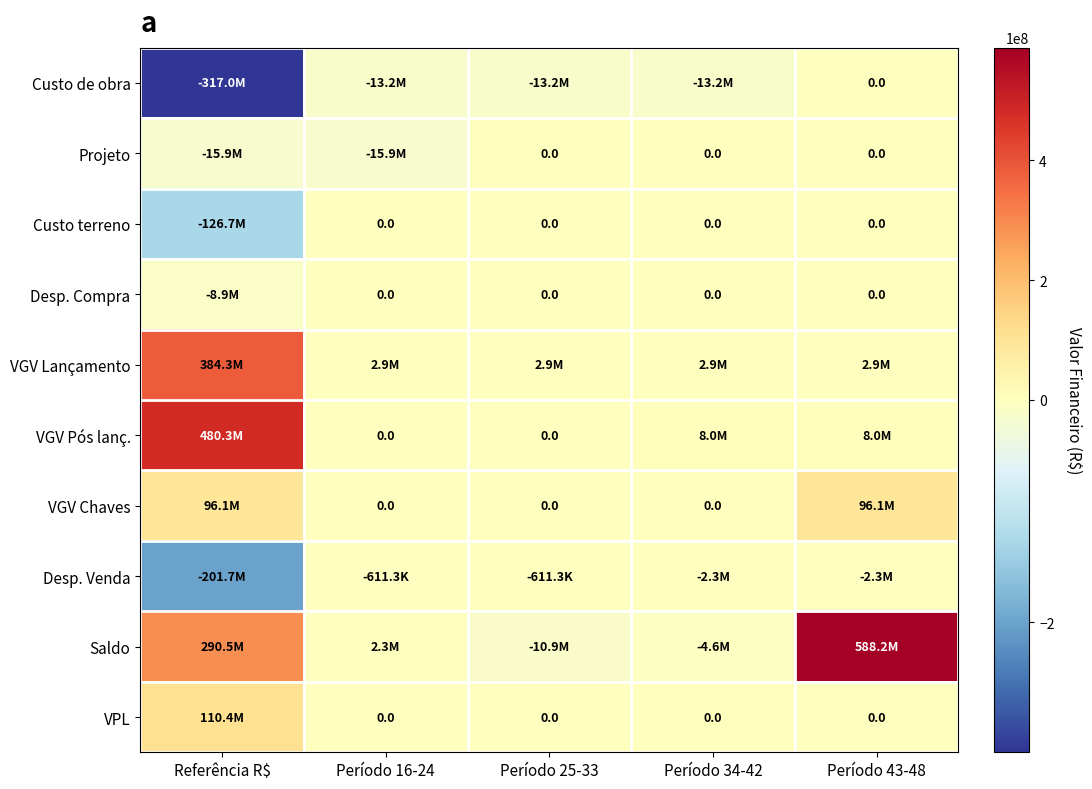

What is the spread (max minus min) of values at Período 34-42?

21214904.6